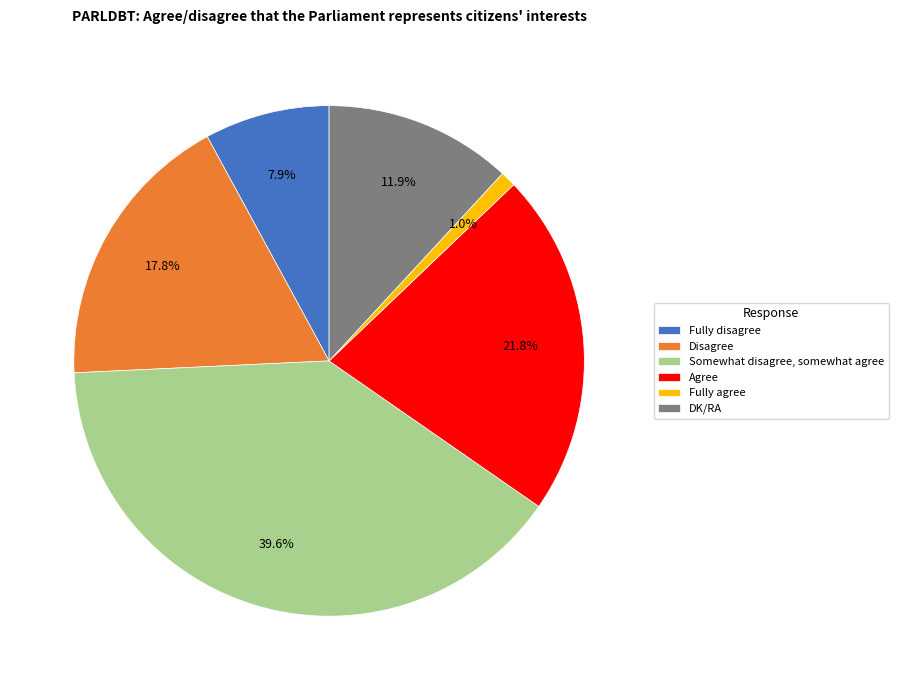

The Fully disagree slice represents 8% of the pie. True or false?

True